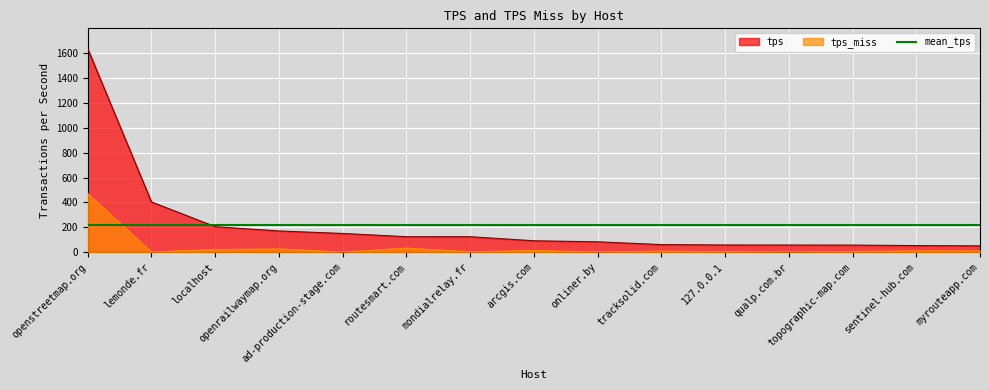

Which category has the highest value across all series?

openstreetmap.org